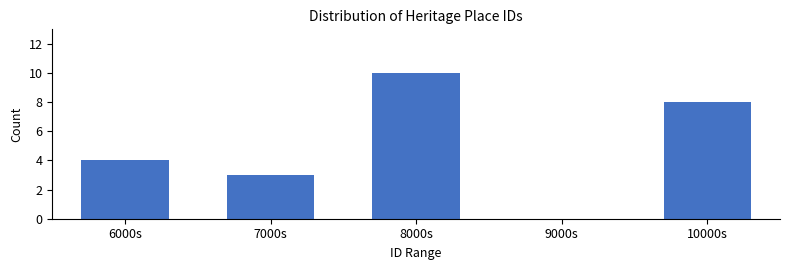

Reading right to left, list all the values displayed in this chart.

10000s=8	9000s=0	8000s=10	7000s=3	6000s=4